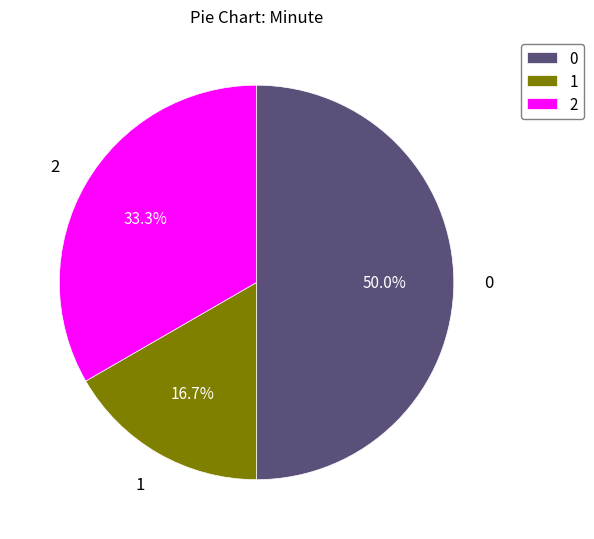

What portion of the pie excludes 1?

83.3%